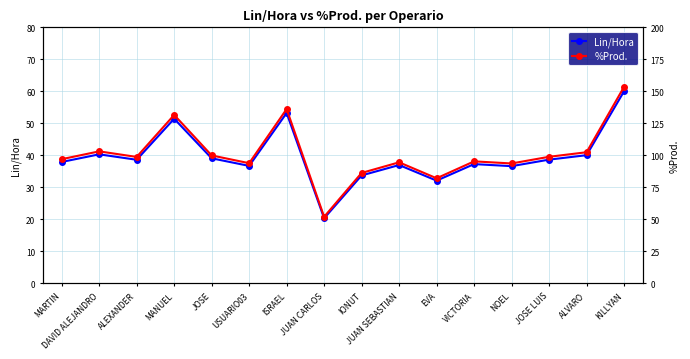

True or false: %Prod. and Lin/Hora cross at least once.

False